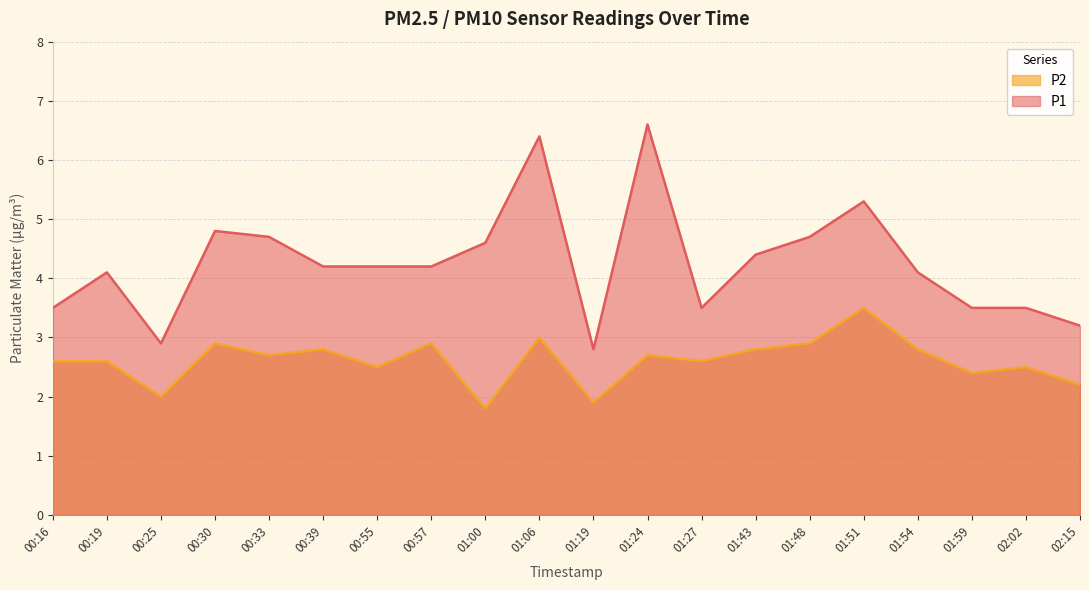

True or false: P2 has more than 2 interior local peaks.

True